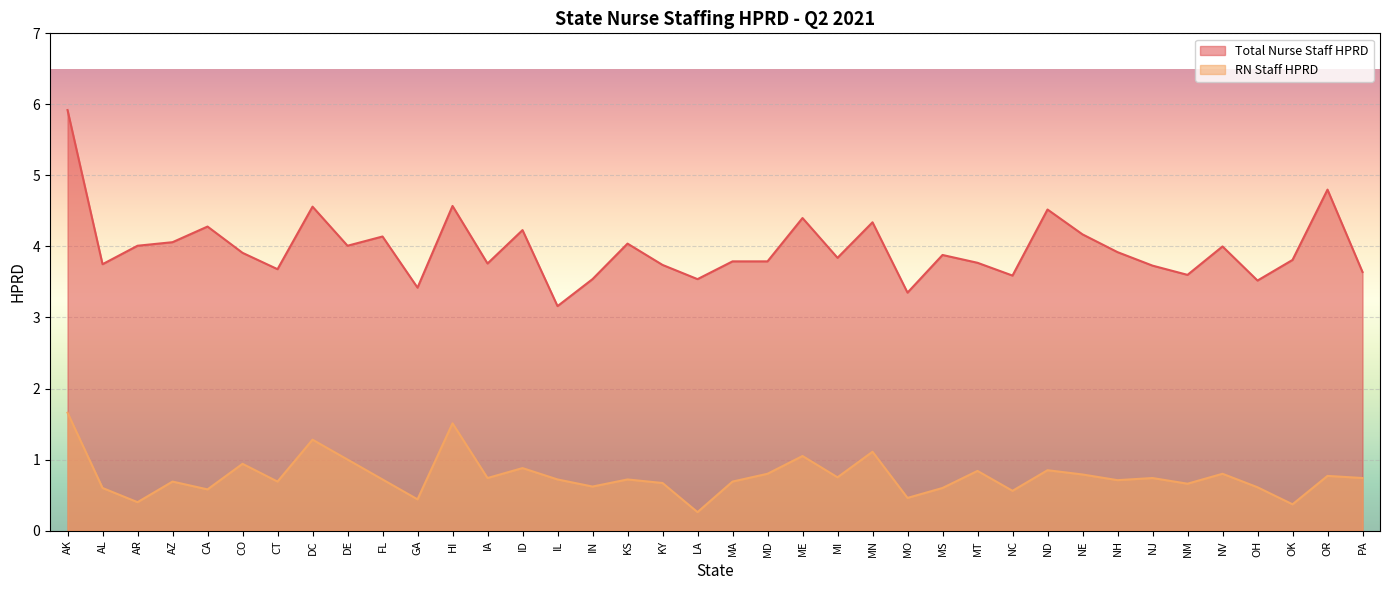

Which series has the largest total across all categories?

Total Nurse Staff HPRD